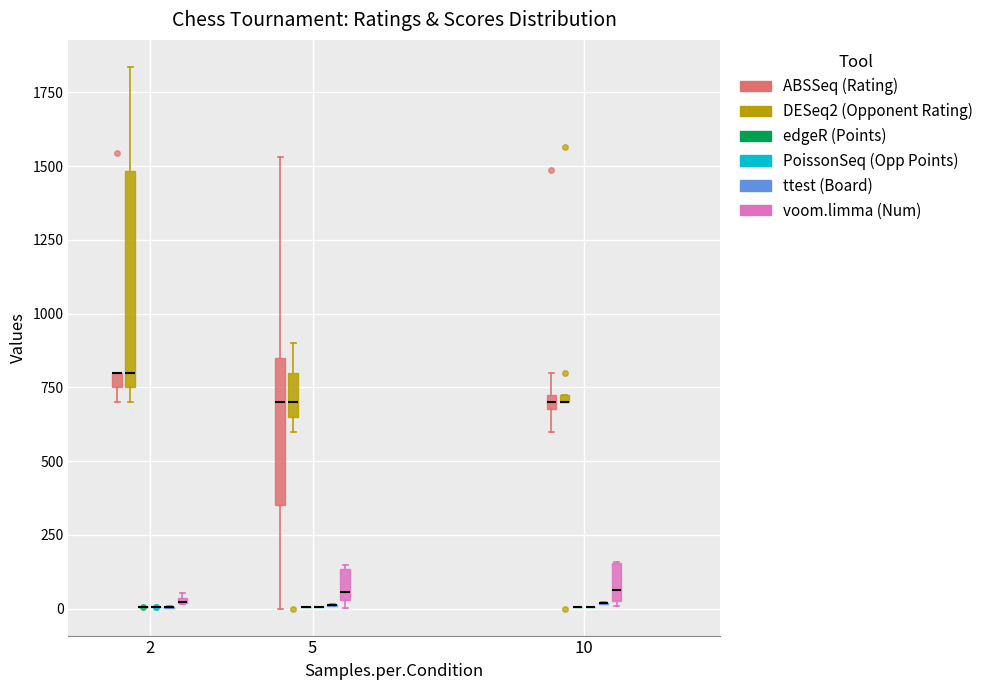

Comparing the boxes themselves (not the whiskers), which one is the tallest?

2 (DESeq2 (Opponent Rating))